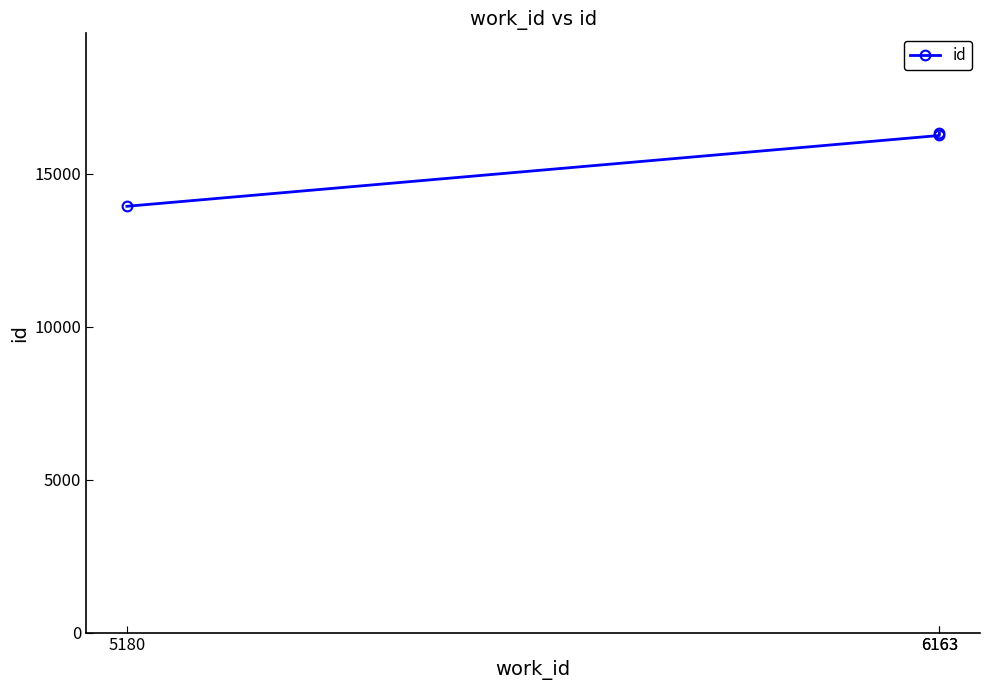

How many lines are shown in the chart?

1